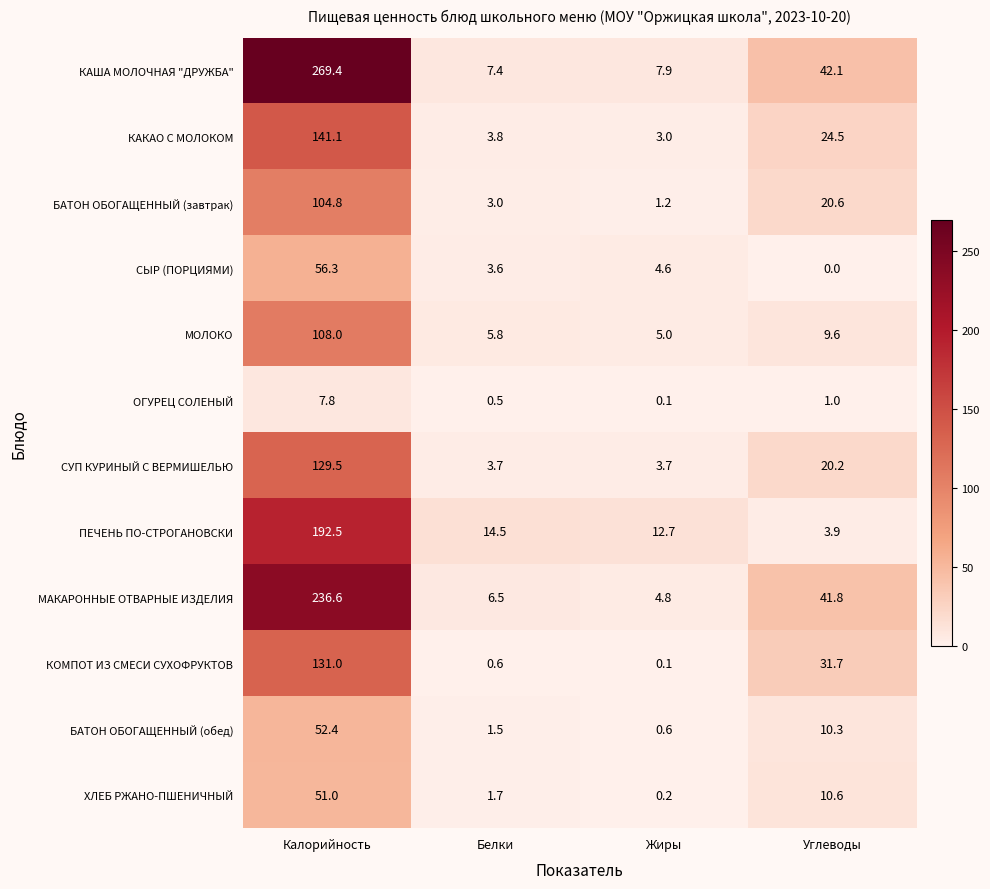

What is the total value across all series at Калорийность?

1480.4